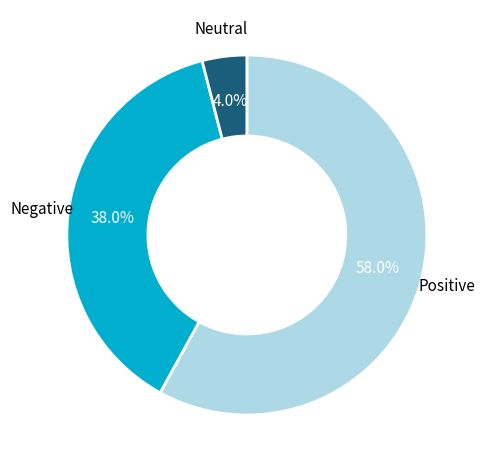

What is the smallest slice in the pie chart?

Neutral